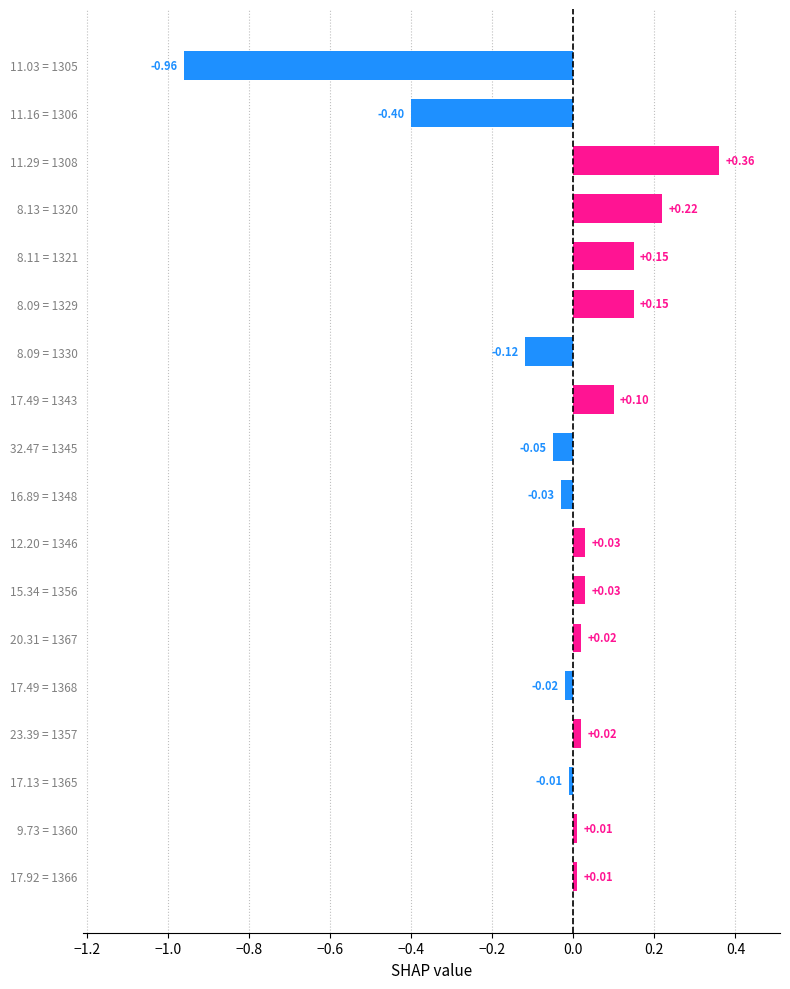

What is the sum of all values?

-0.5